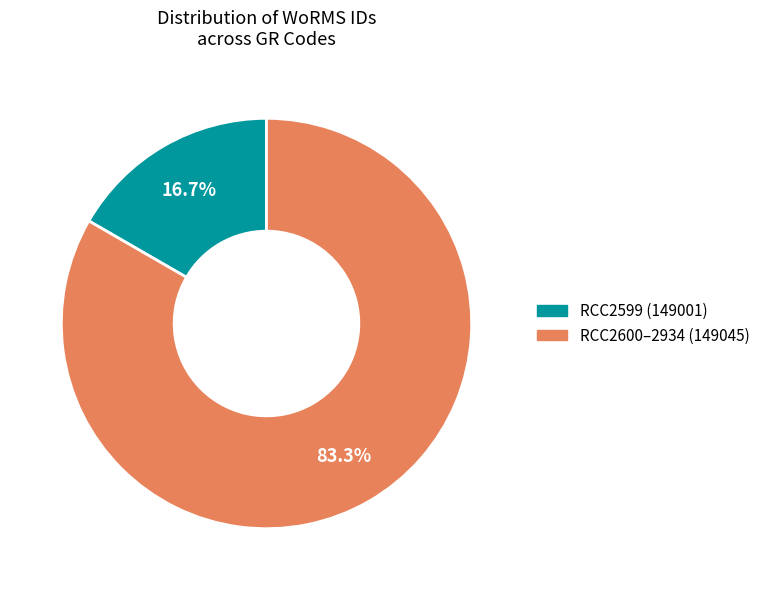

Which slice represents more than half of the pie?

RCC2600–2934 (149045)